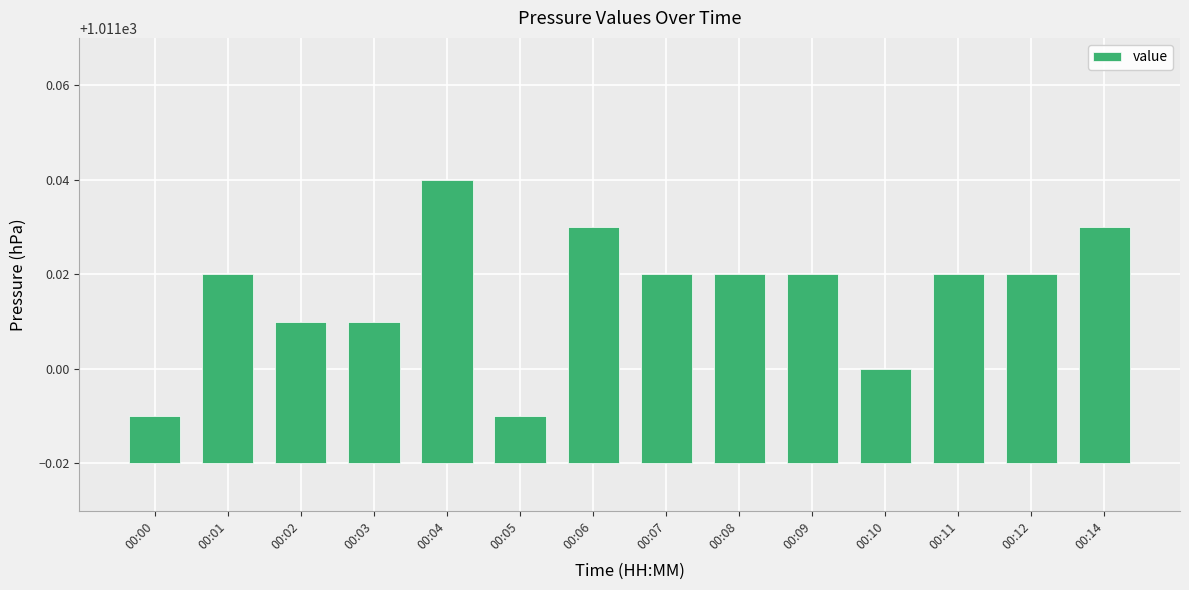

Rank the categories by value from highest to lowest.

00:04, 00:06, 00:14, 00:01, 00:07, 00:08, 00:09, 00:11, 00:12, 00:02, 00:03, 00:10, 00:00, 00:05